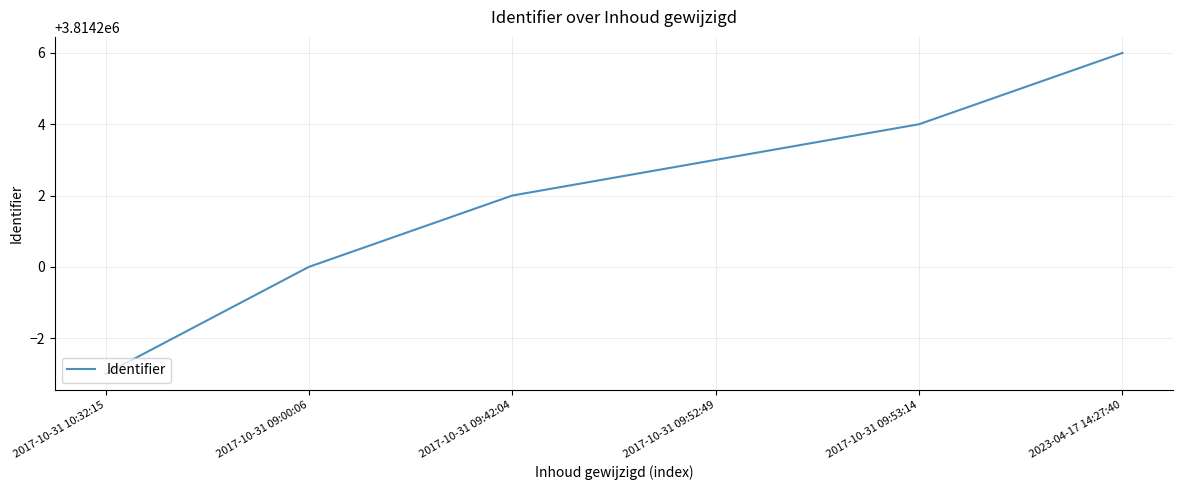

Which has a higher value, 2017-10-31 10:32:15 or 2017-10-31 09:52:49?

2017-10-31 09:52:49